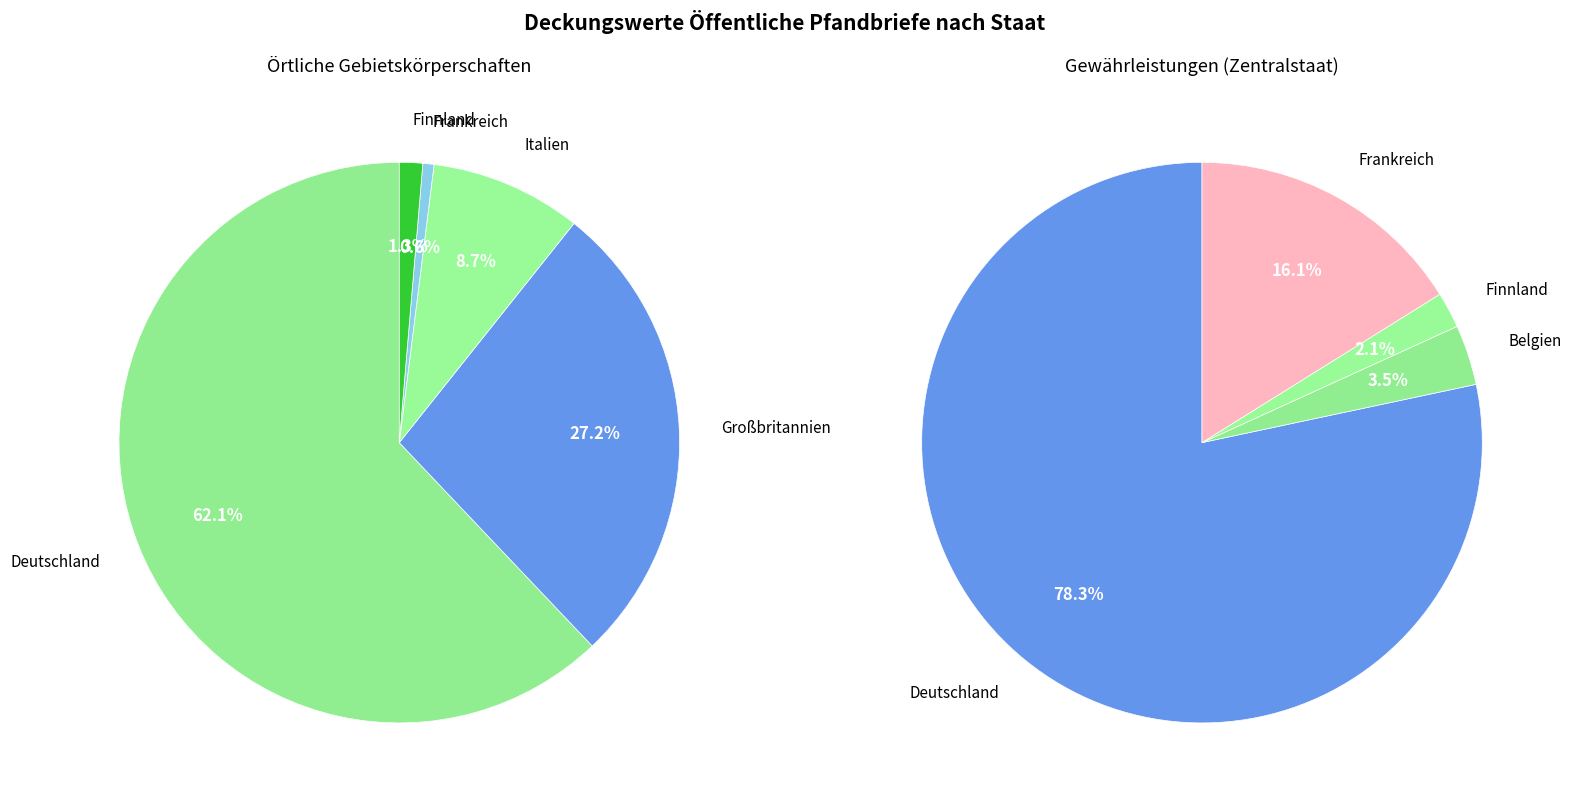

Is the sum of Estland and Deutschland greater than half?

Yes